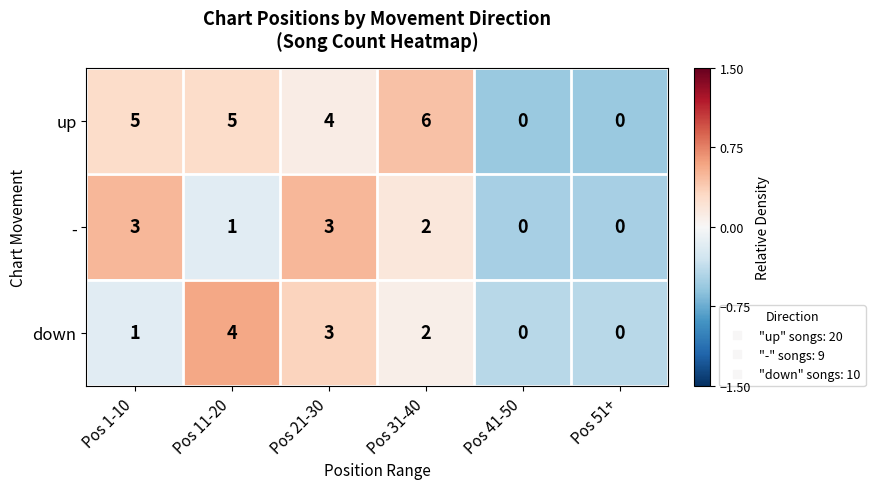

What is the sum of all up values?

20